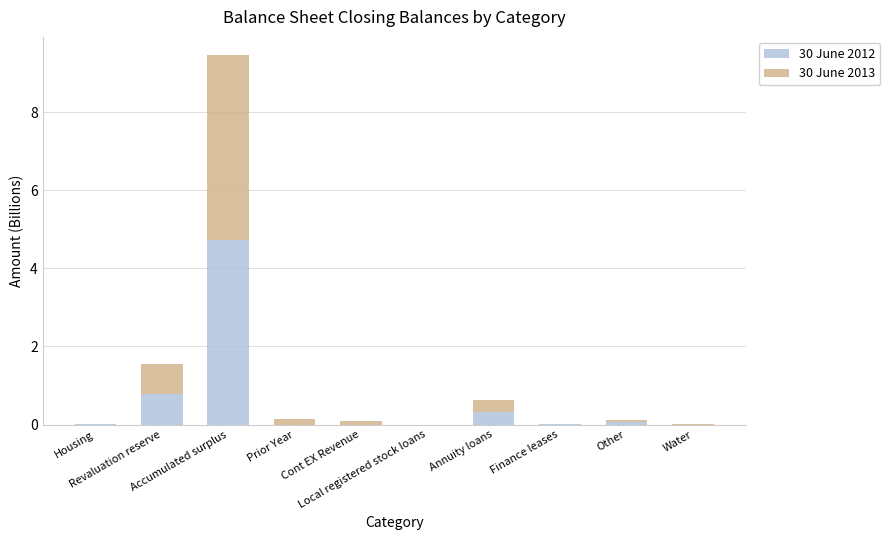

What is the highest value of the 30 June 2012 series?

4.7